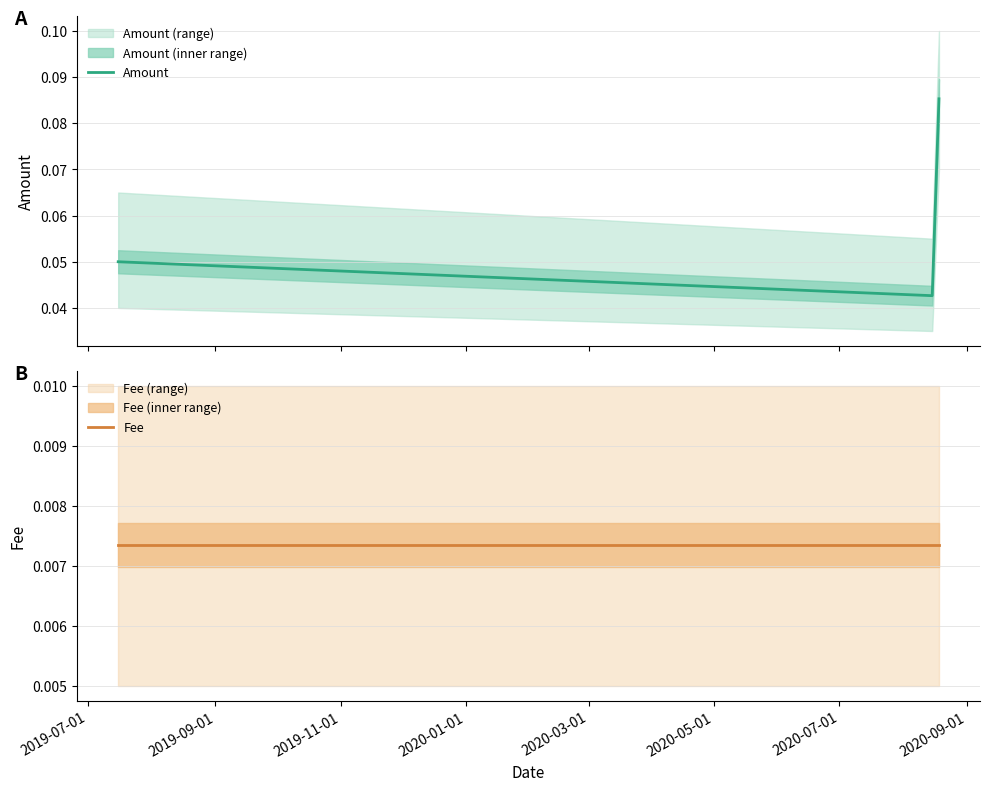

At how many categories does at least one series exceed 0?

3